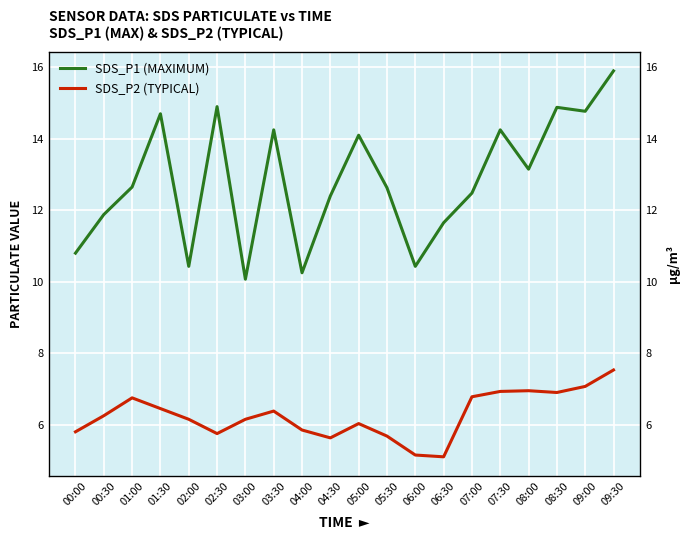

How many data points in SDS_P1 (MAXIMUM) are less than 12?

7